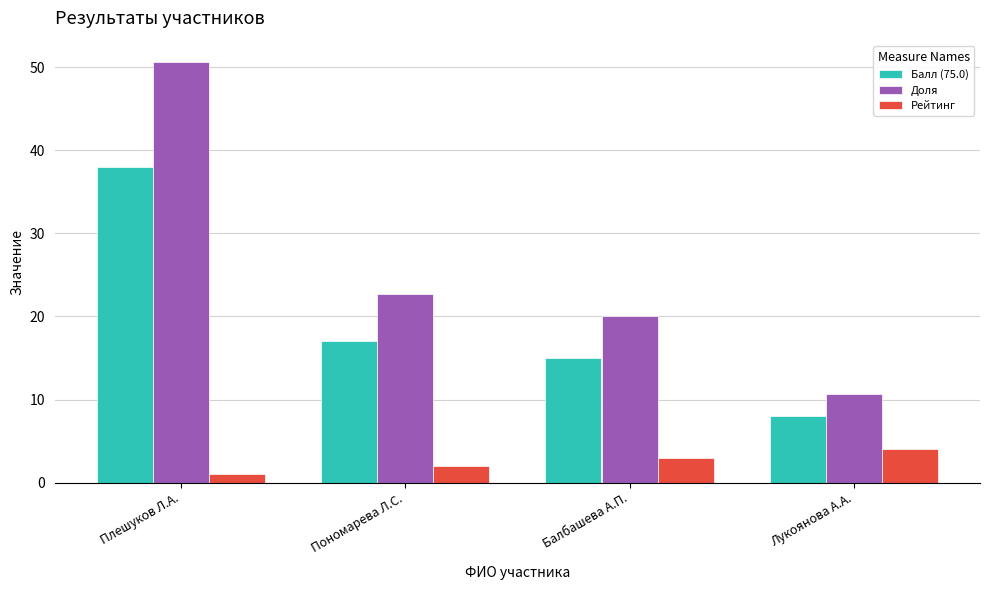

What is the lowest value of the Балл (75.0) series?

8.0